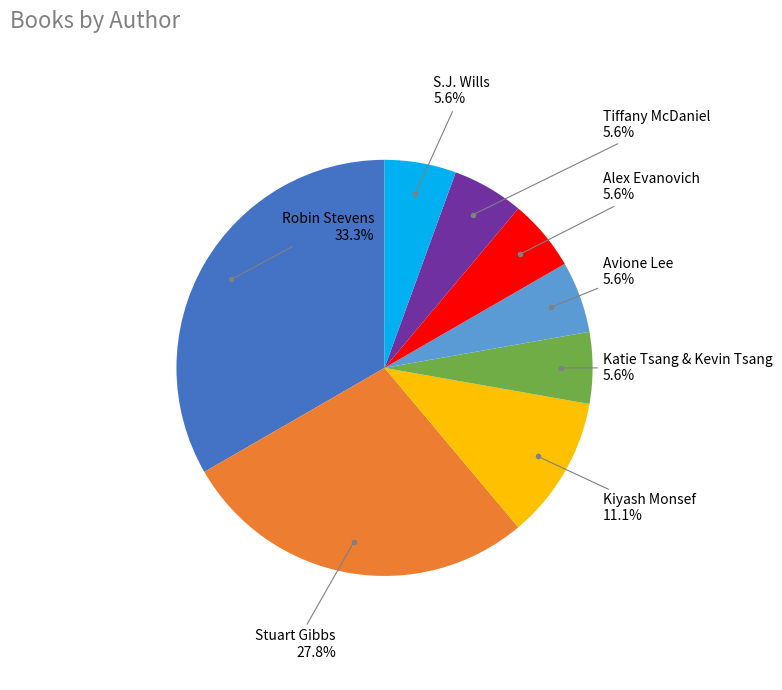

Does any single category account for the majority?

No